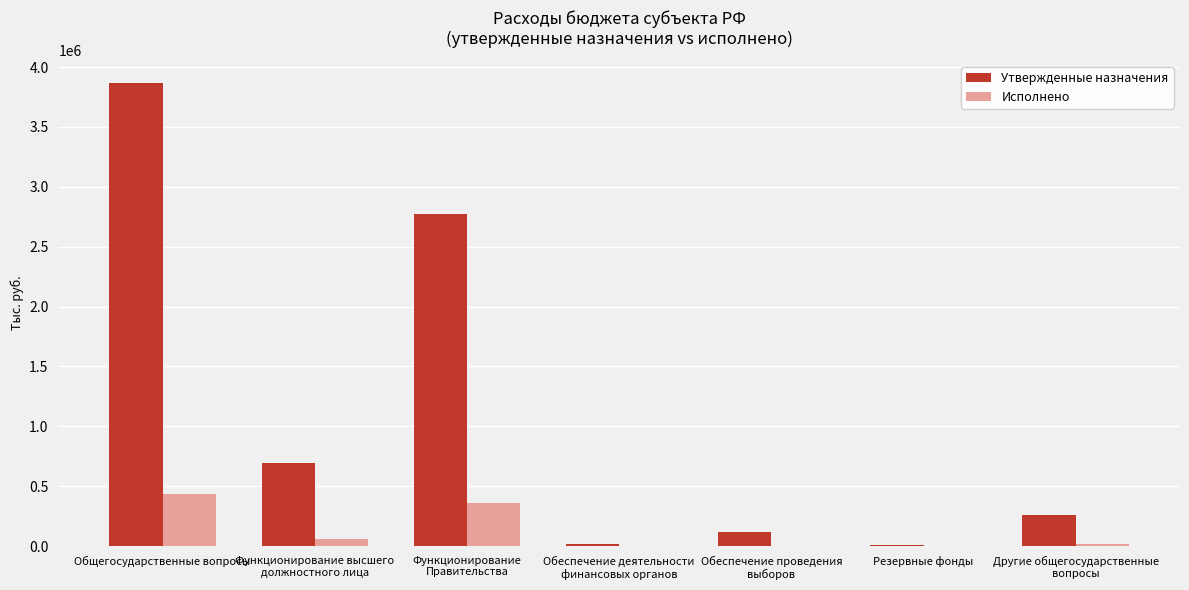

What is the difference between the Утвержденные назначения values at Другие общегосударственные
вопросы and Функционирование
Правительства?

2511700.0